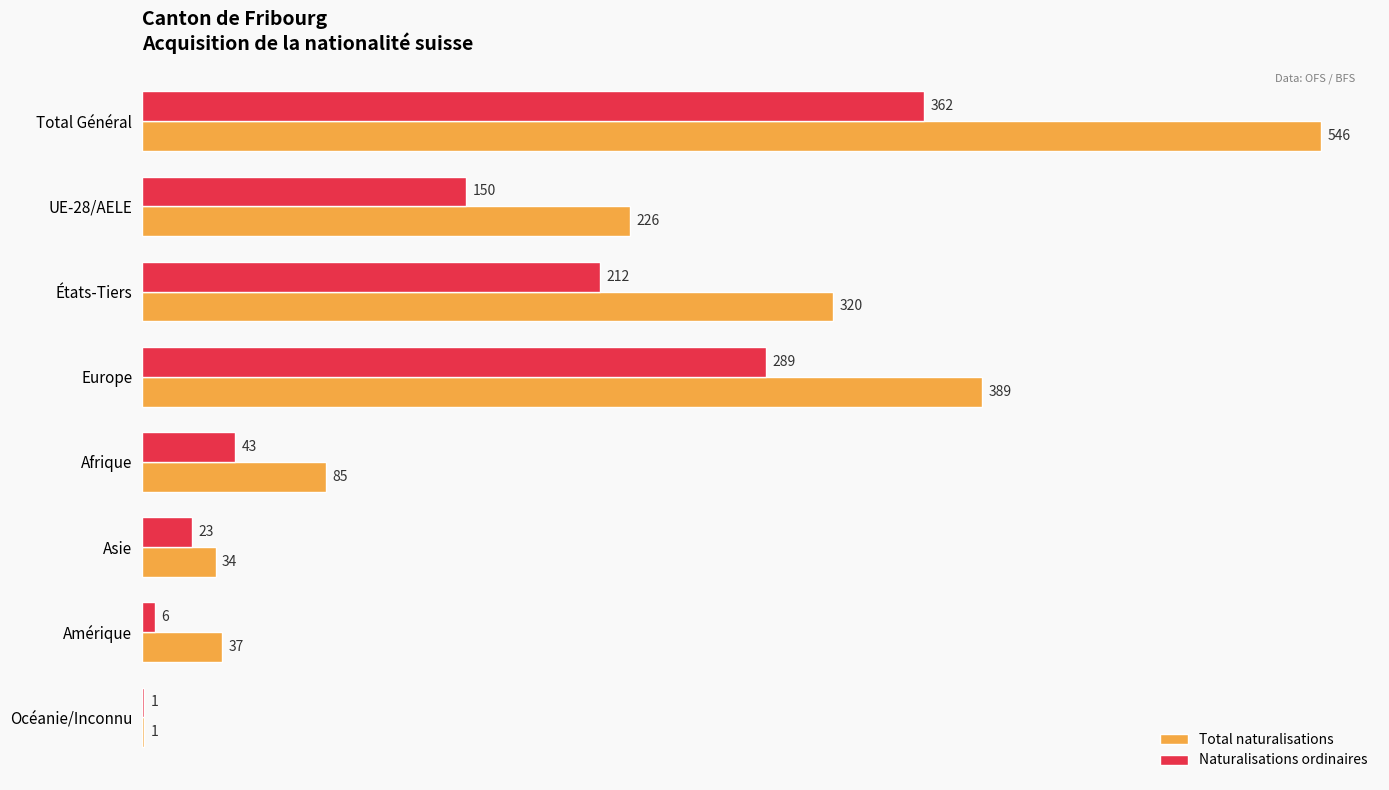

How many categories are shown in the chart?

8